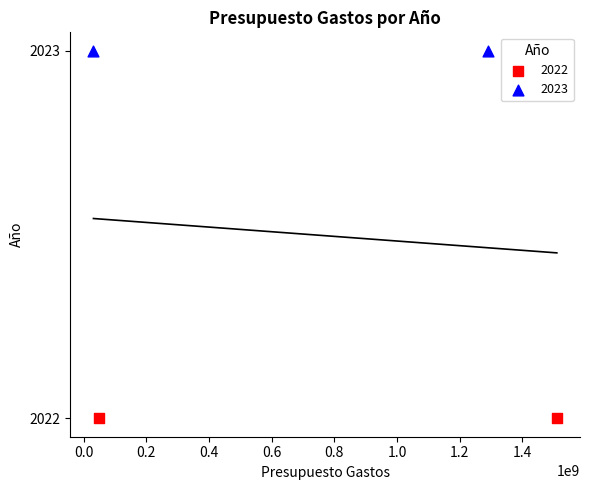

What are all the series names shown in the legend?

2022, 2023